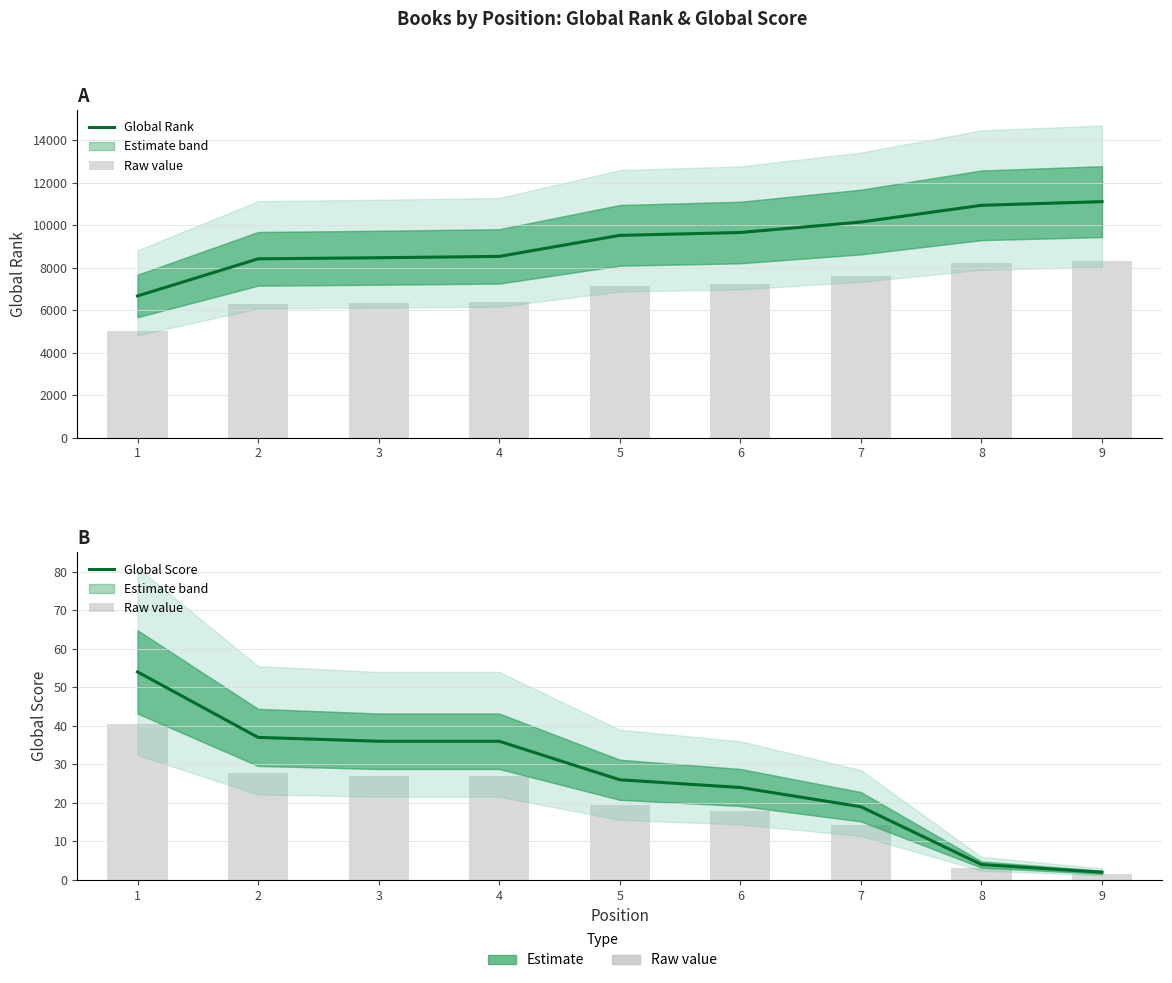

Read the Global Rank value at 4.

8524.0